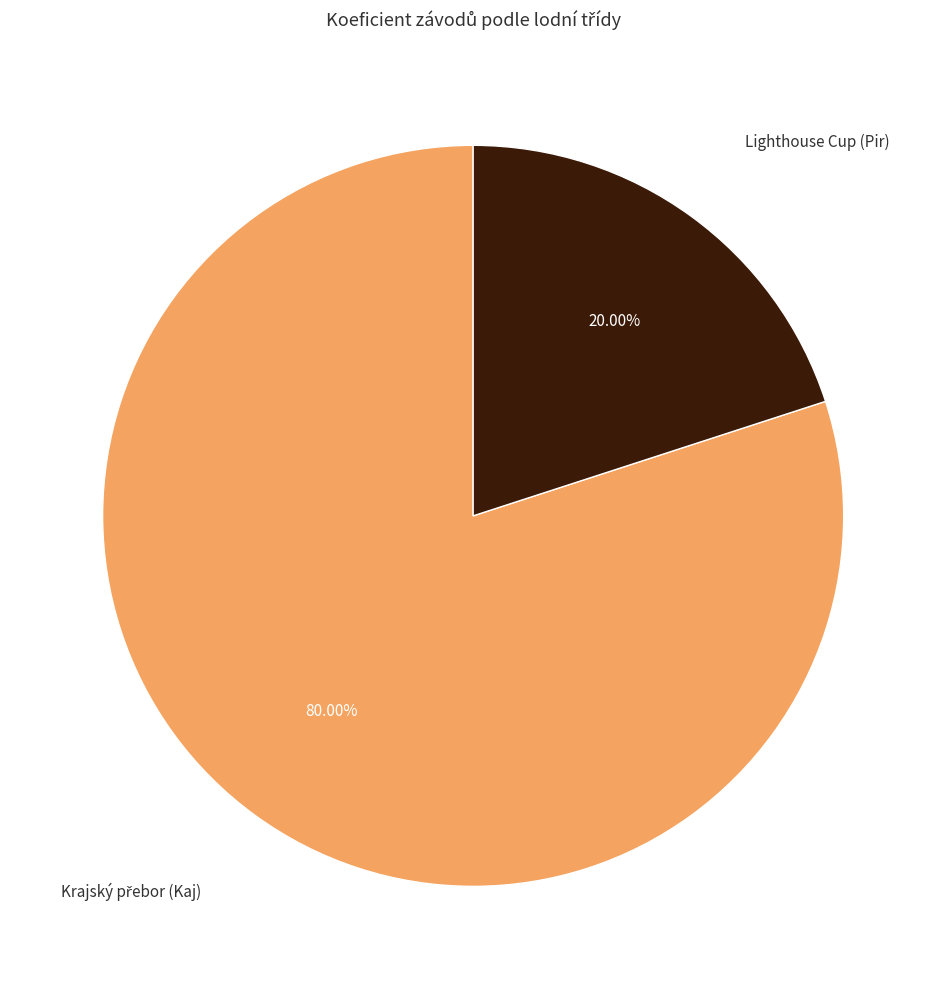

To the nearest percent, what is the difference between the largest and smallest slice percentages?

60%